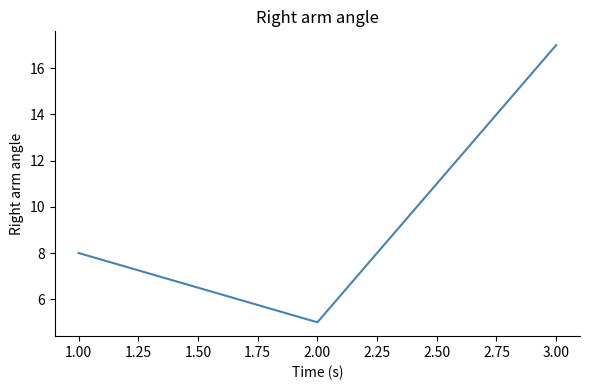

List the labels in order of value, largest first.

3.00, 1.00, 2.00